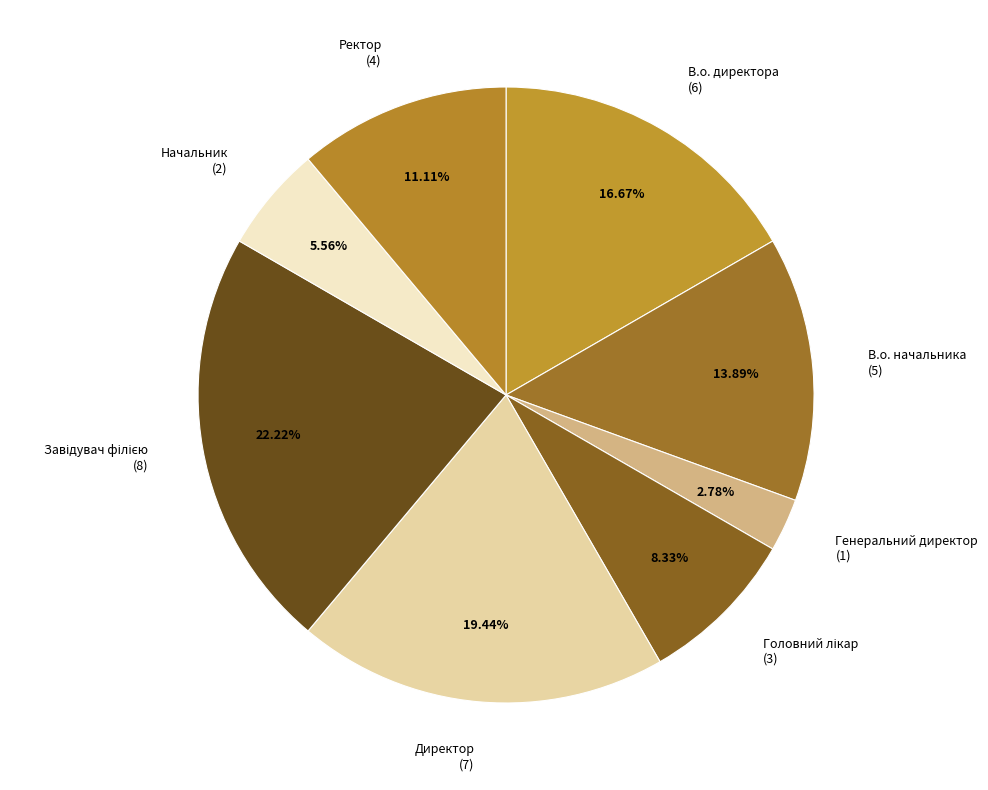

Between В.о. начальника (5) and В.о. директора (6), which is larger?

В.о. директора (6)